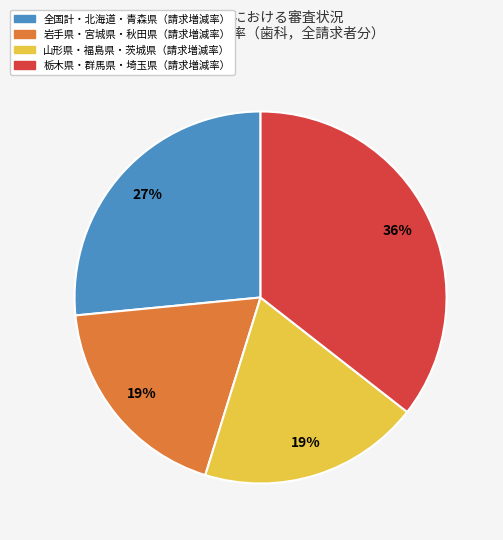

How many slices are in this pie chart?

4